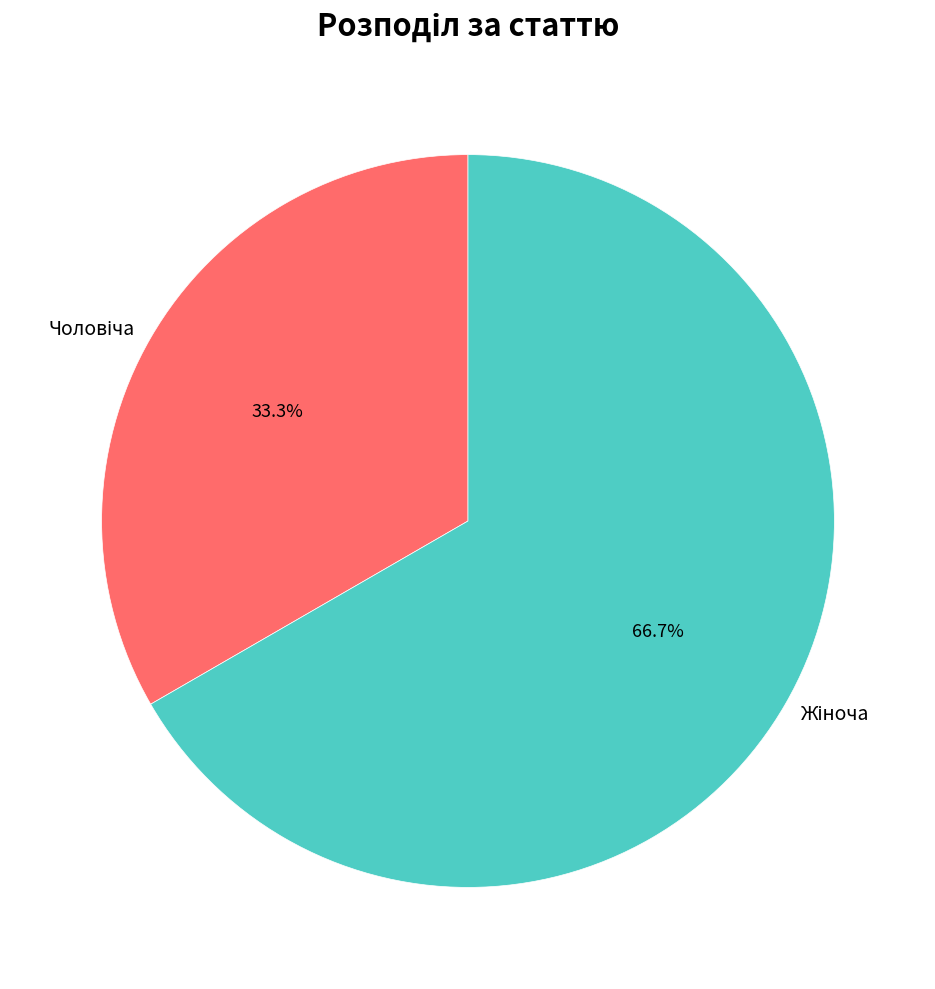

Is there any slice that represents more than half of the pie?

Yes